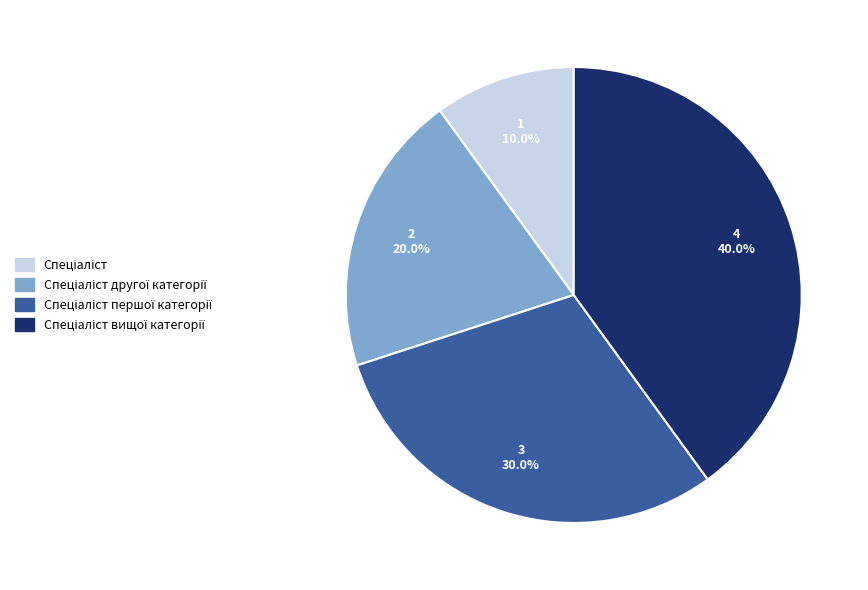

Is there any slice that represents more than half of the pie?

No